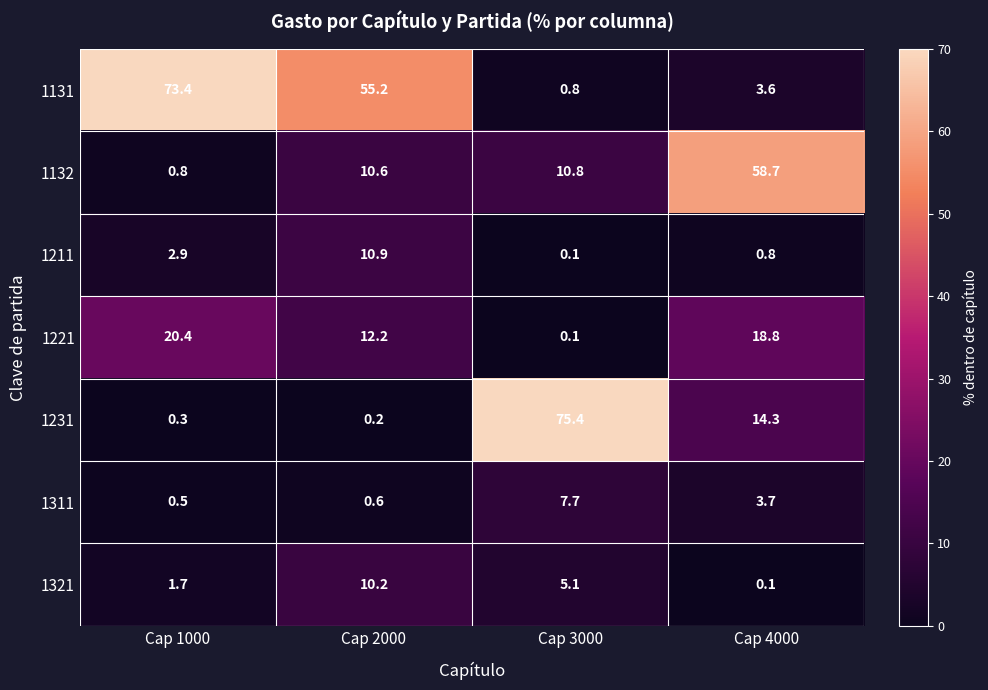

What is the total value across all series at Cap 1000?

100.0